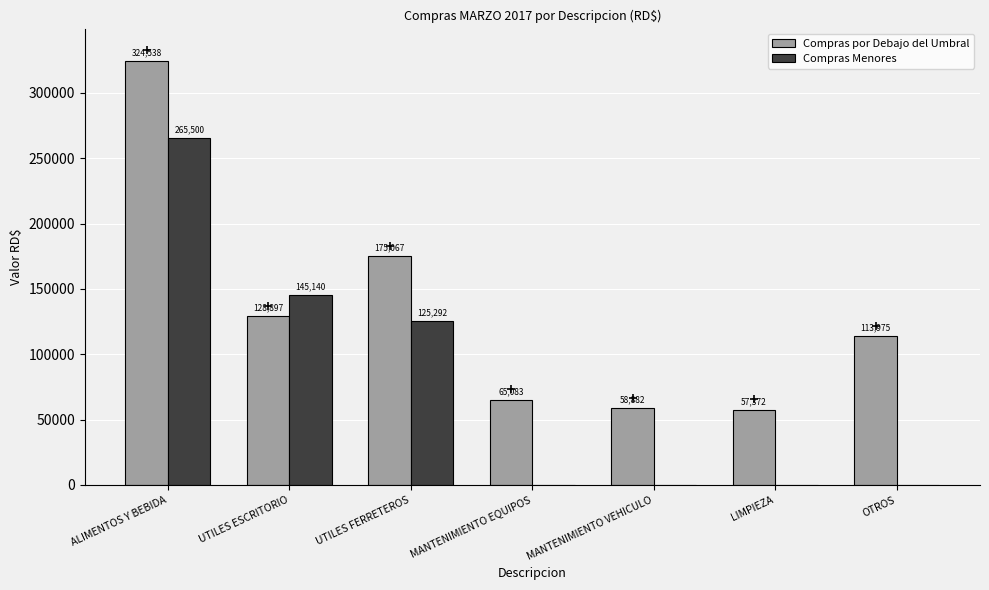

Which series has the widest spread of values?

Compras por Debajo del Umbral